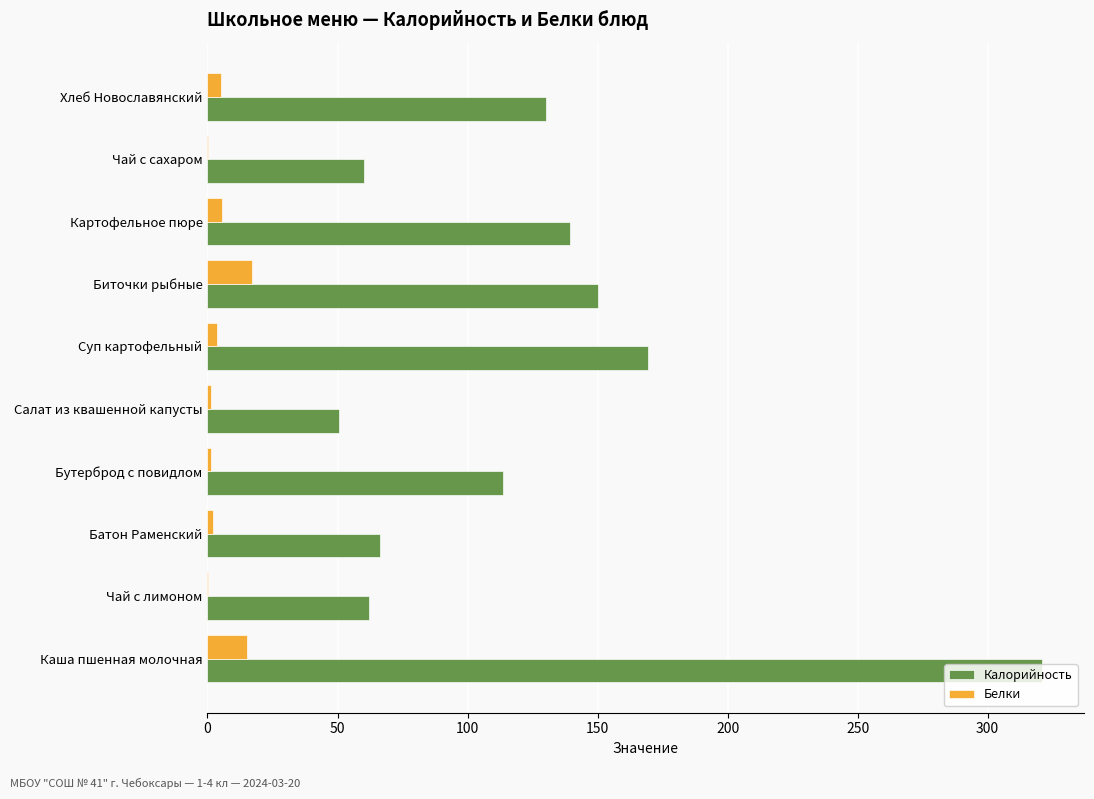

What is the sum of all Калорийность values?

1262.0